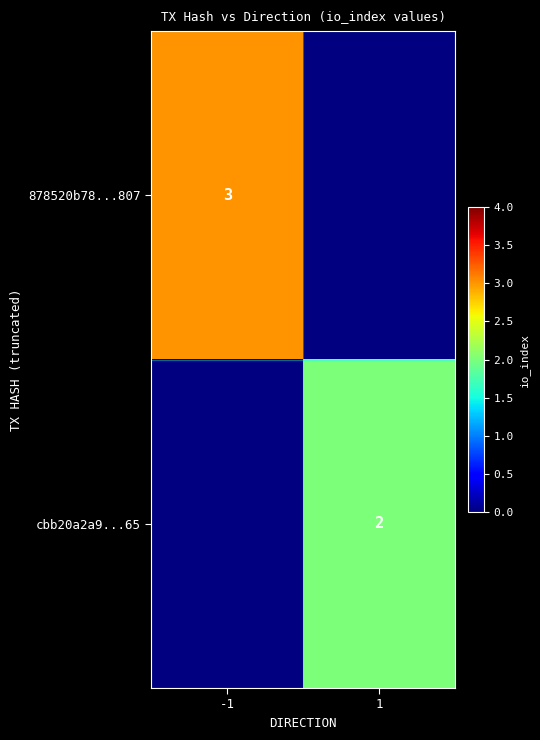

True or false: cbb20a2a9...65 has a value of 2 at 1.

True